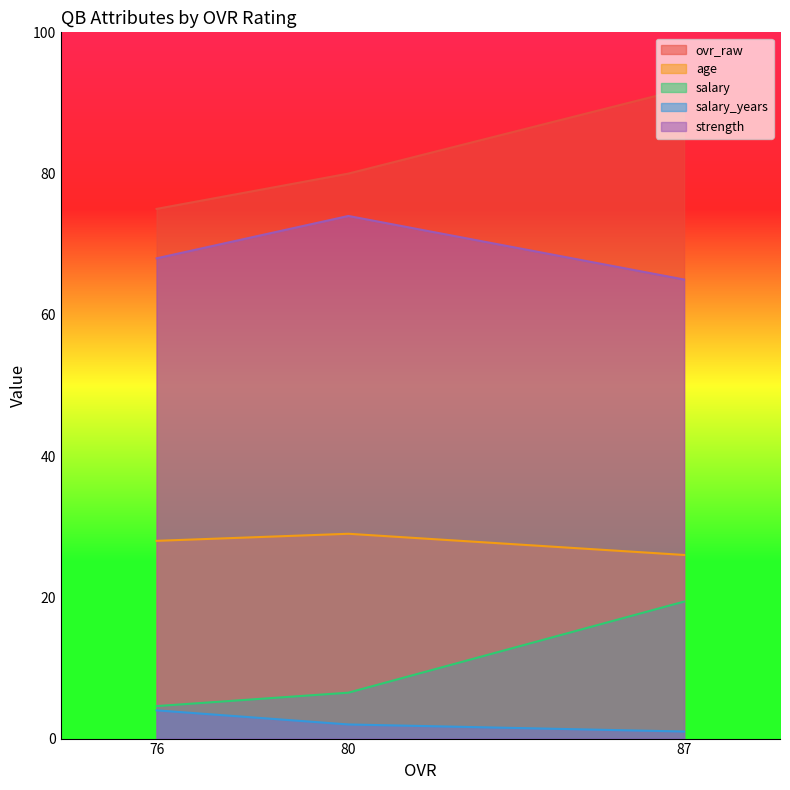

Which has a higher value, 76 or 80?

80